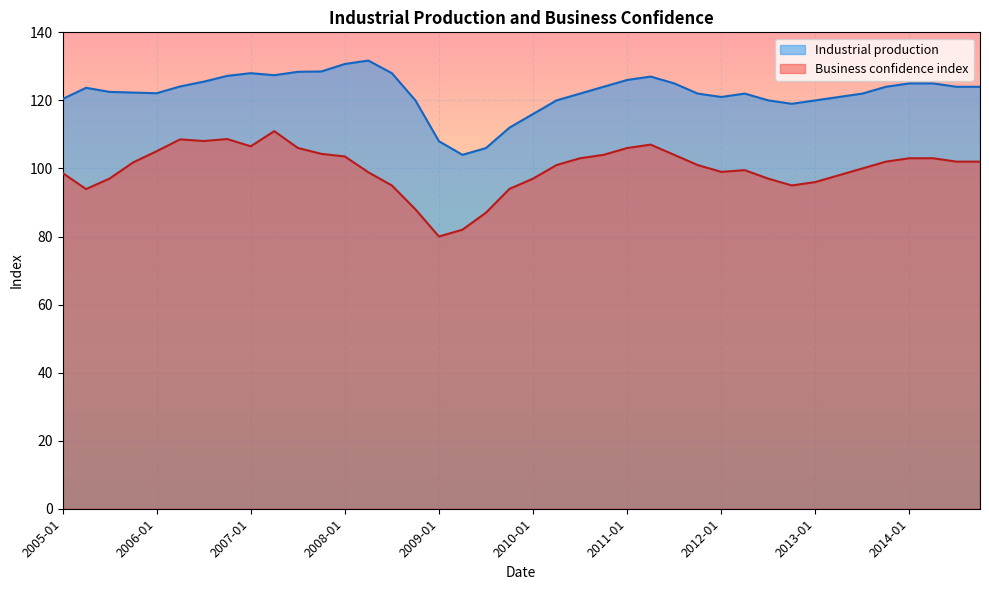

What is the greatest value displayed?

131.7